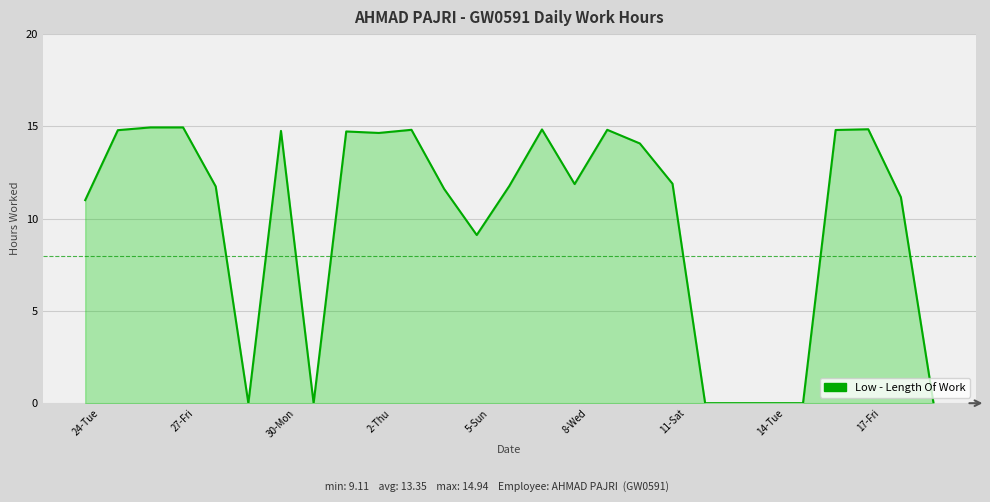

What is the greatest value displayed?

14.9